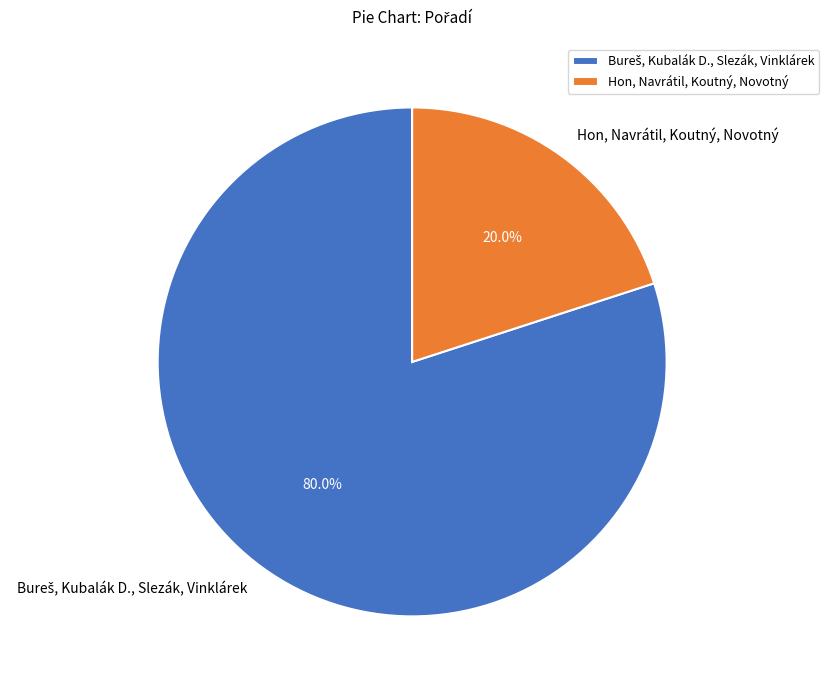

What is the smallest slice in the pie chart?

Hon, Navrátil, Koutný, Novotný